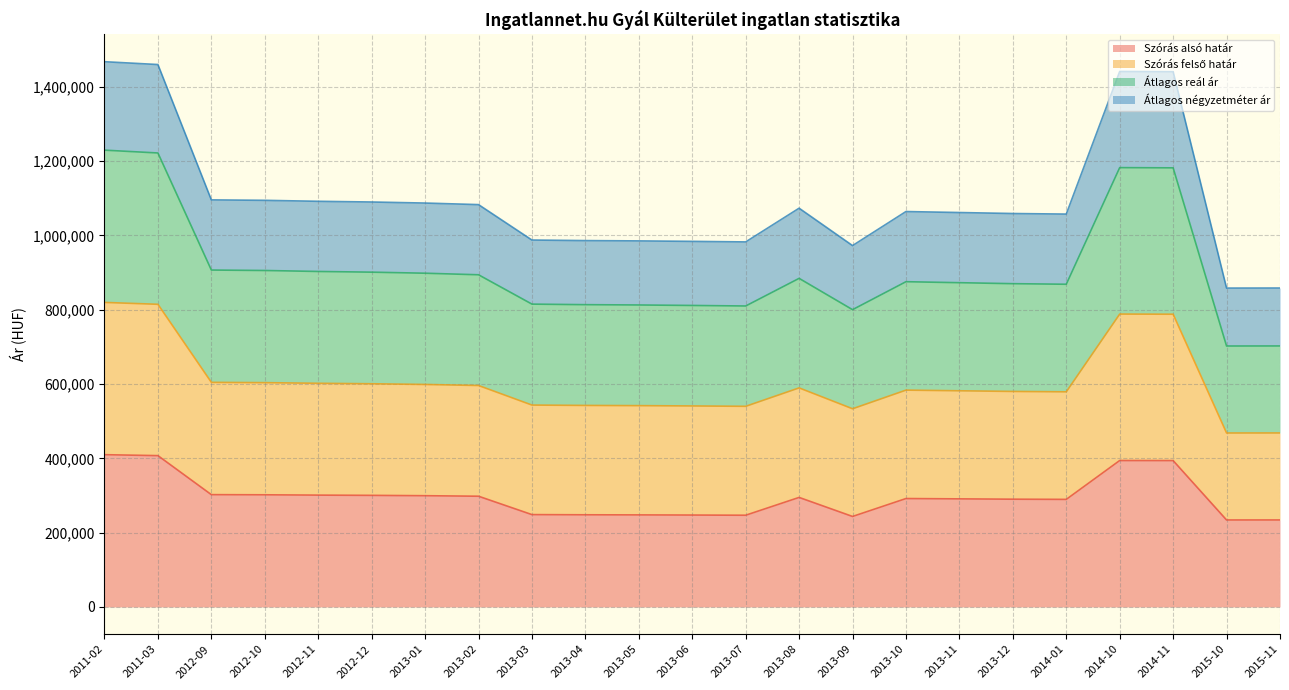

Which label corresponds to the largest value in the chart?

2011-02